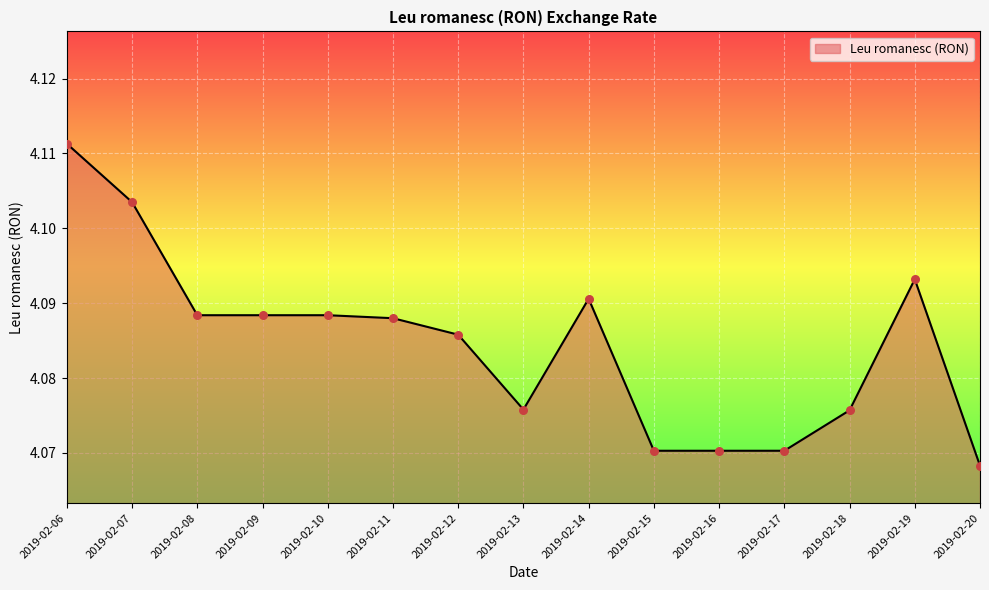

Between 2019-02-18 and 2019-02-12, which is larger?

2019-02-12